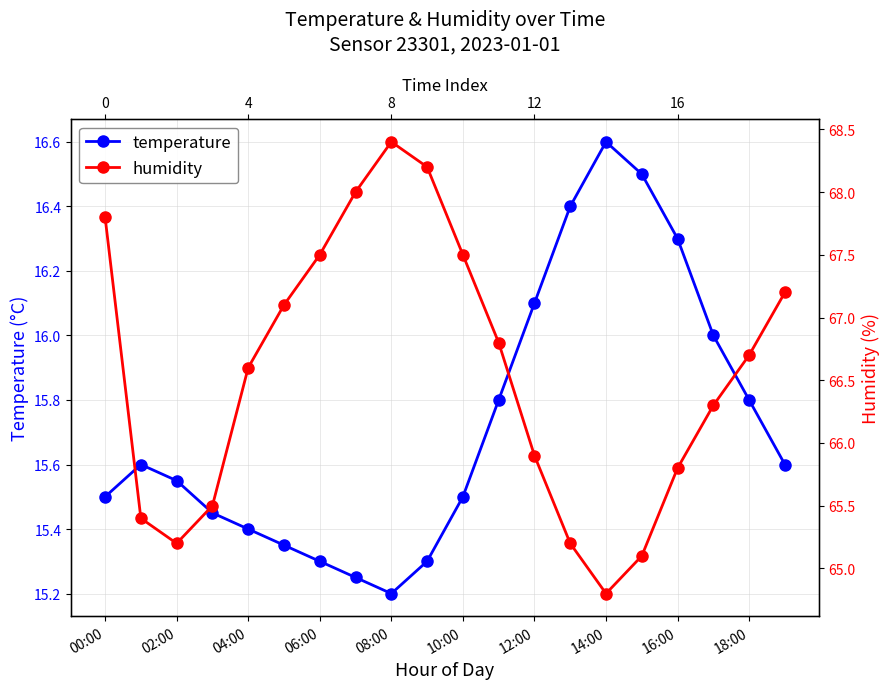

Between 14:00 and 06:00, which is larger?

14:00